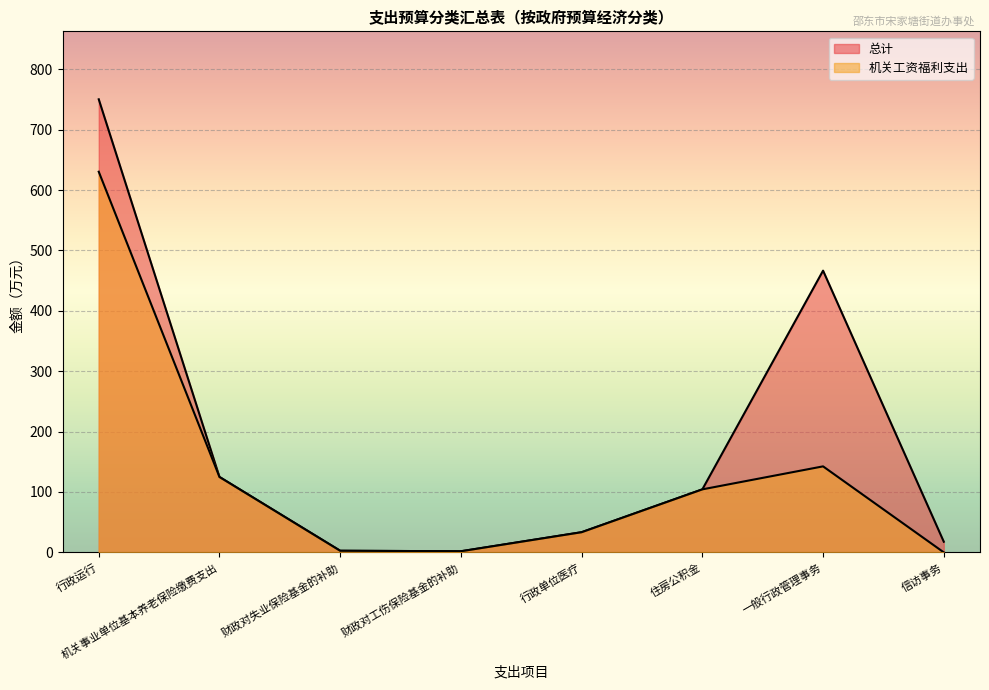

Reading right to left, list all the values displayed in this chart.

总计: 信访事务=17.6	一般行政管理事务=466.5	住房公积金=104.3	行政单位医疗=33.4	财政对工伤保险基金的补助=1.8	财政对失业保险基金的补助=2.7	机关事业单位基本养老保险缴费支出=124.8	行政运行=750.2
机关工资福利支出: 信访事务=0.0	一般行政管理事务=142.4	住房公积金=104.3	行政单位医疗=33.4	财政对工伤保险基金的补助=1.8	财政对失业保险基金的补助=2.7	机关事业单位基本养老保险缴费支出=124.8	行政运行=630.3